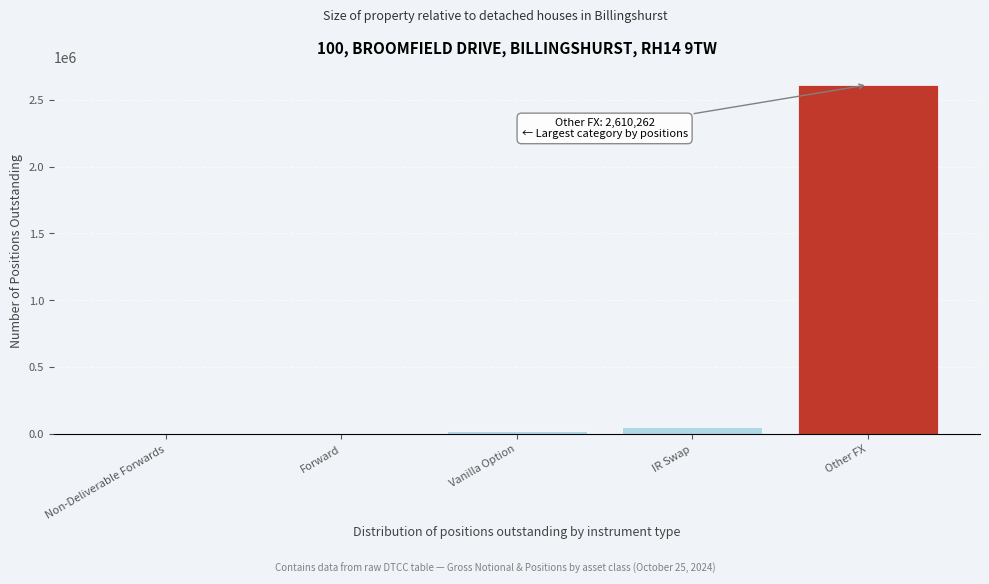

What is the sum of the values at IR Swap and Other FX?

2667573